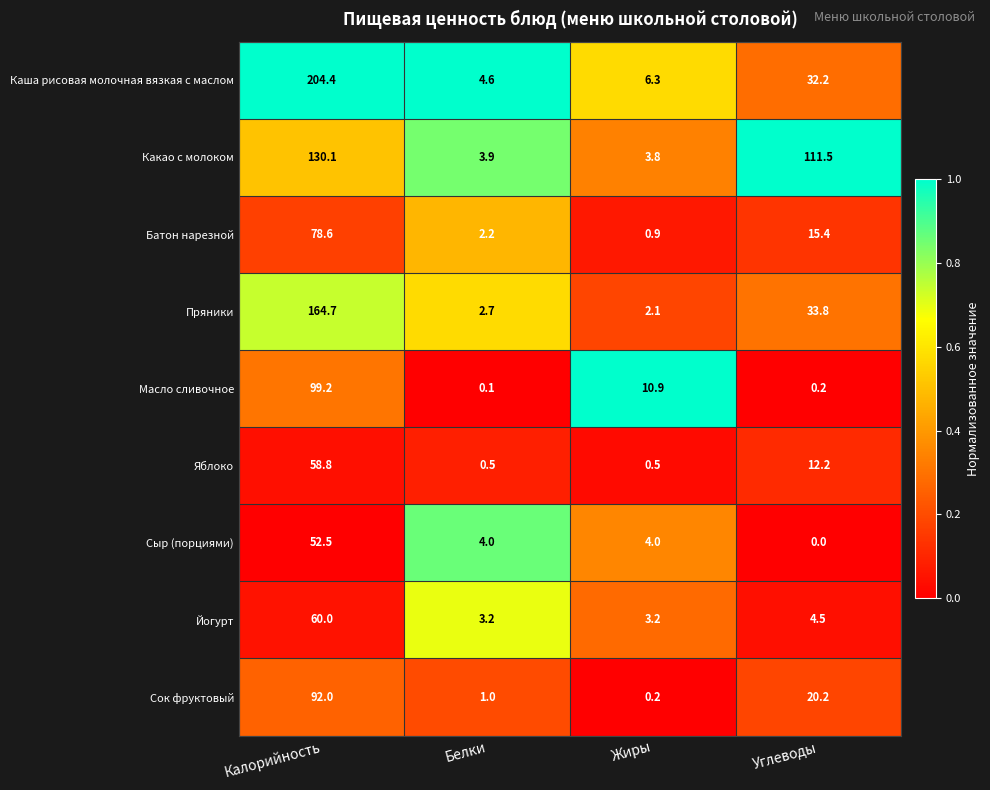

At how many categories does at least one series exceed 0?

4